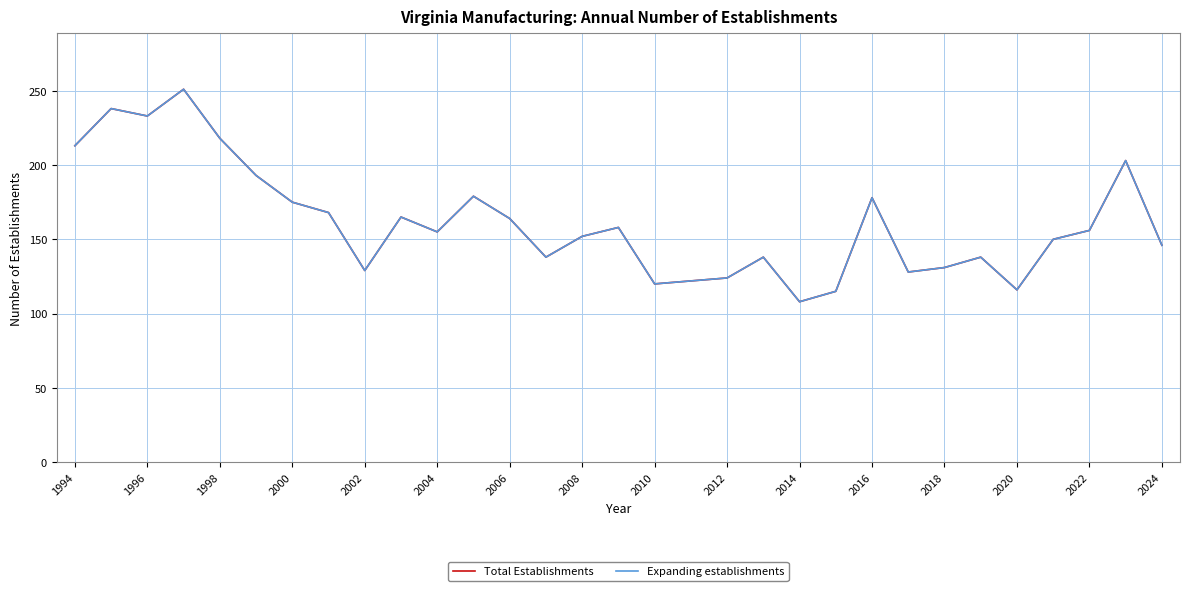

What is the smallest value displayed?

108